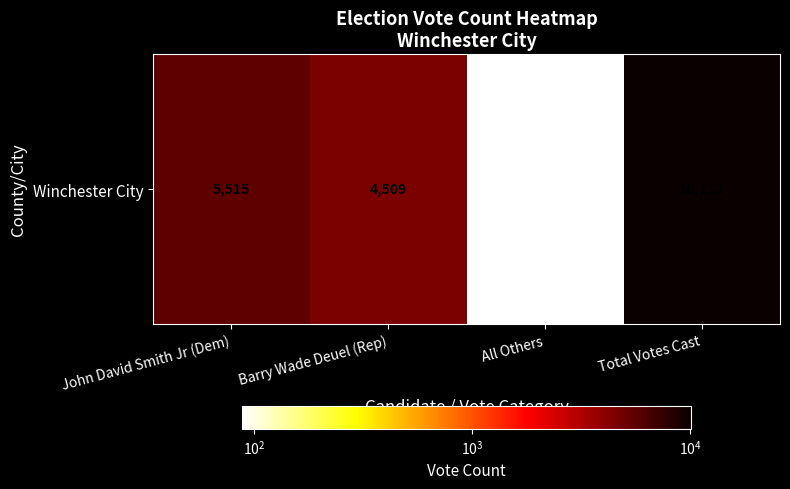

Count the number of values greater than 5515.

1